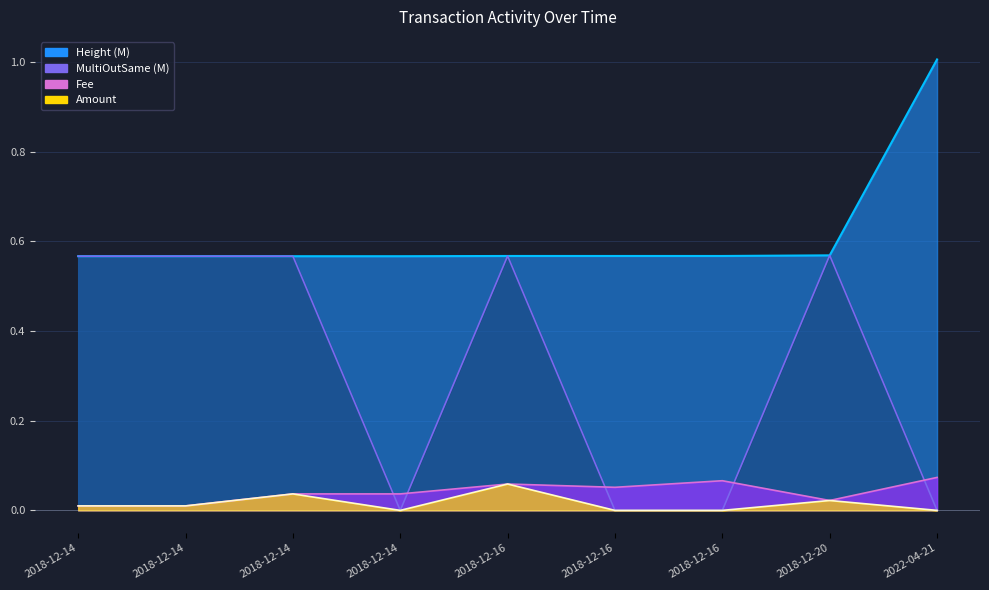

How many interior local peaks (higher than both neighbors) does the data have?

3